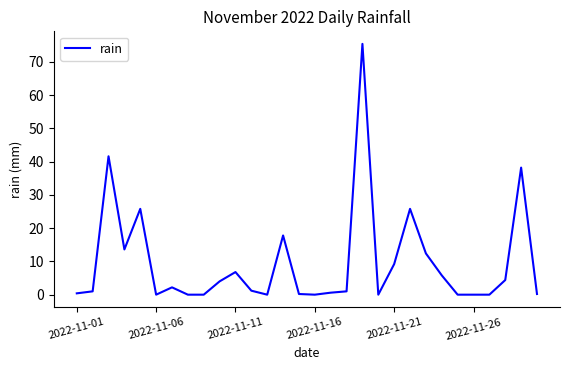

What is the greatest value displayed?

75.4